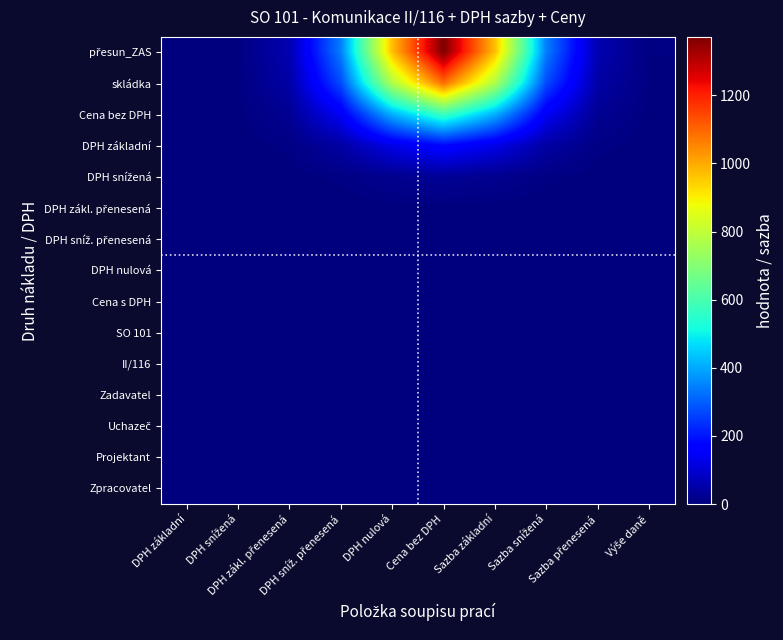

At DPH zákl. přenesená, list the series in order from largest to smallest.

přesun_ZAS, skládka, Cena bez DPH, DPH základní, DPH snížená, DPH zákl. přenesená, DPH sníž. přenesená, DPH nulová, Cena s DPH, SO 101, II/116, Zadavatel, Uchazeč, Projektant, Zpracovatel